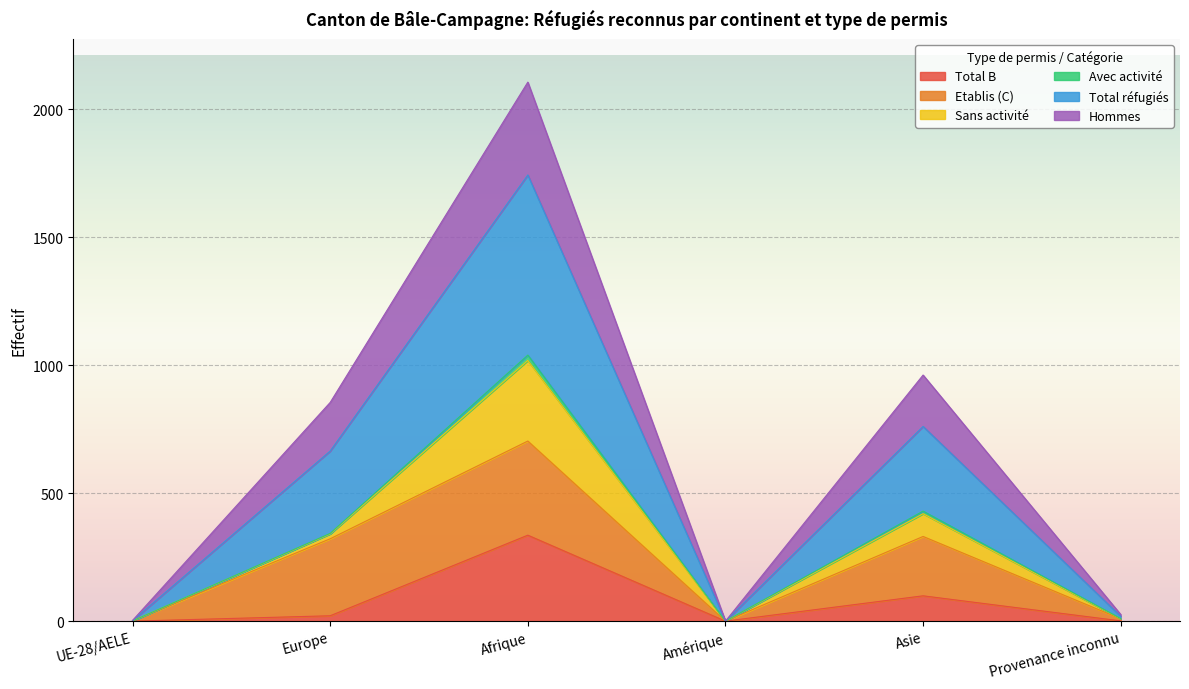

True or false: Hommes and Total B cross at least once.

False